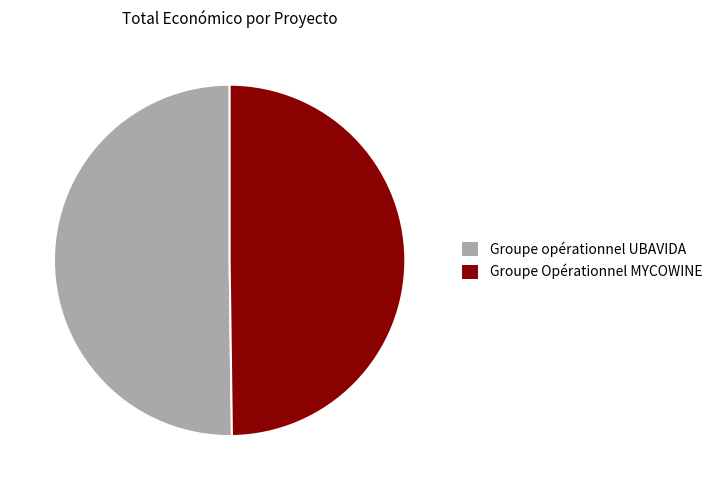

True or false: Groupe opérationnel UBAVIDA accounts for 57% of the total.

False